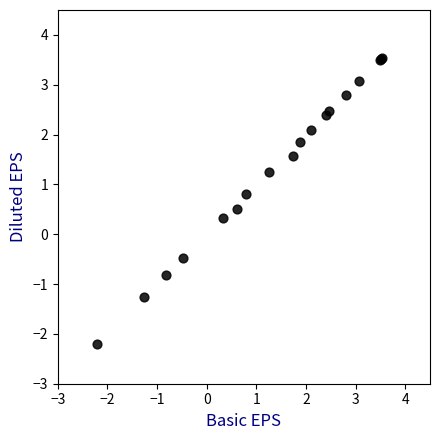

What Y value in the scatter plot is closest to 0?

0.3